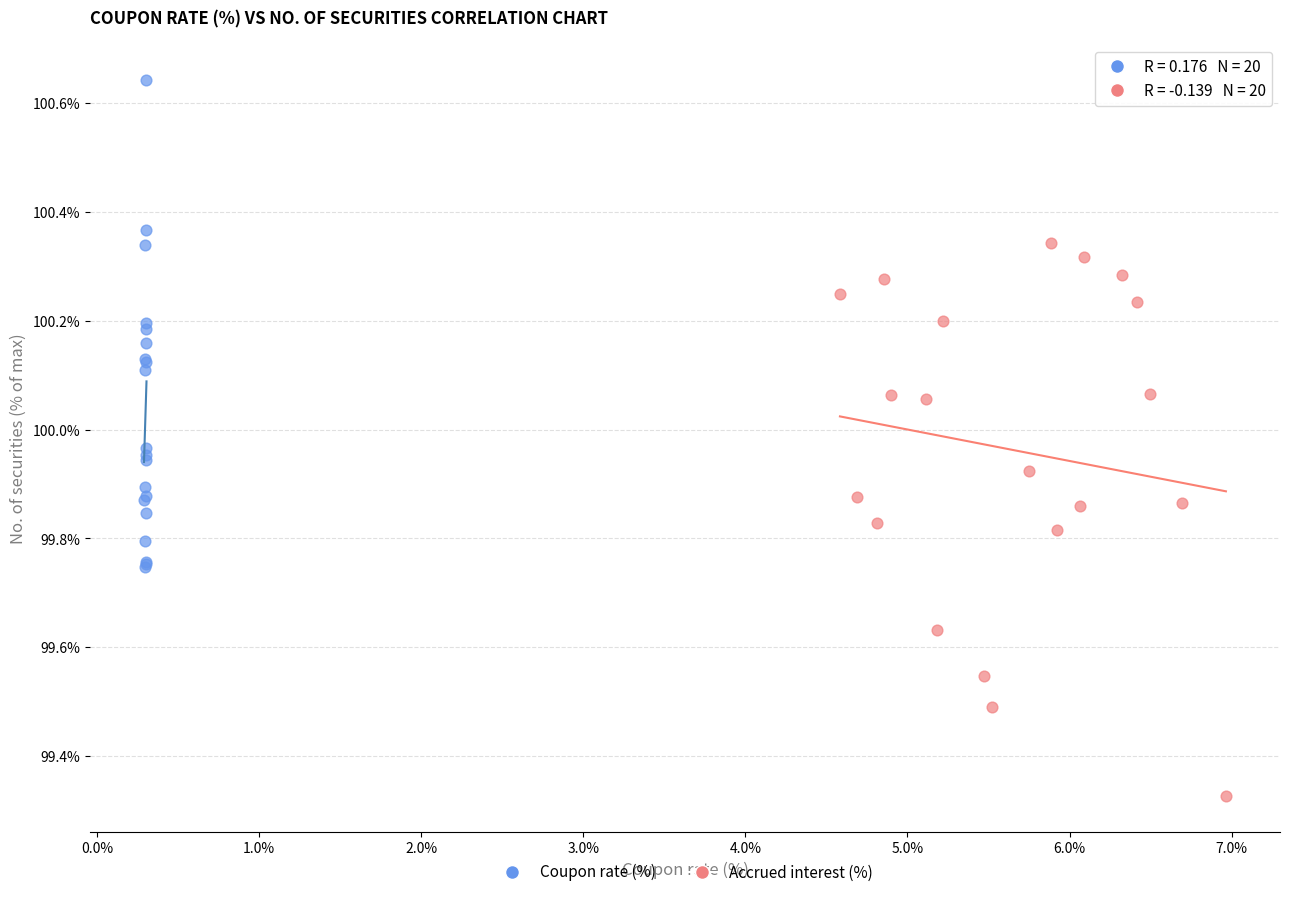

Which series contains the lowest Y value?

Accrued interest (%)